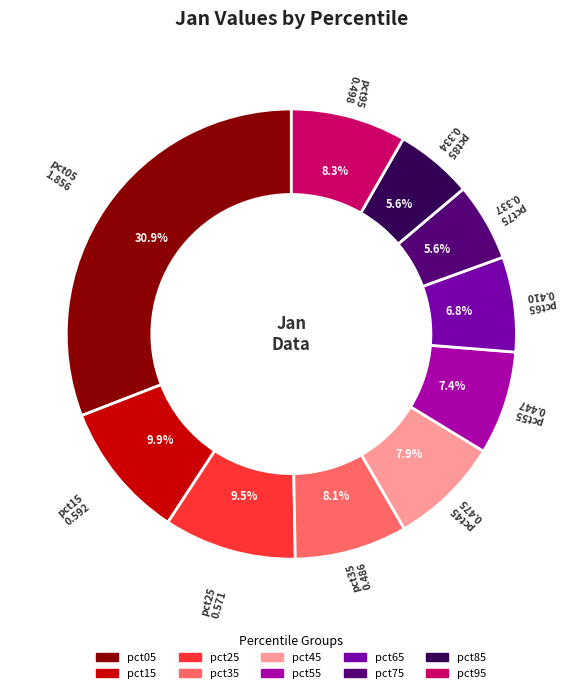

Which slice is the largest?

pct05